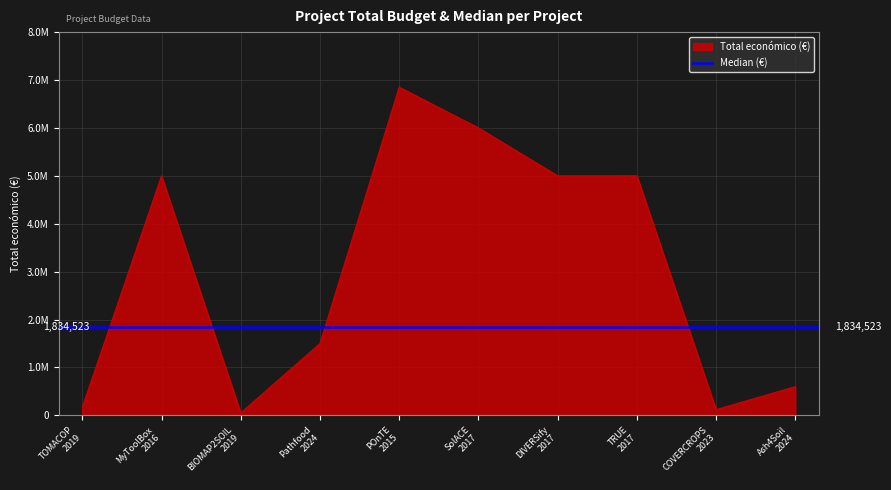

At which label does the data first exceed 4997660?

POnTE 2015